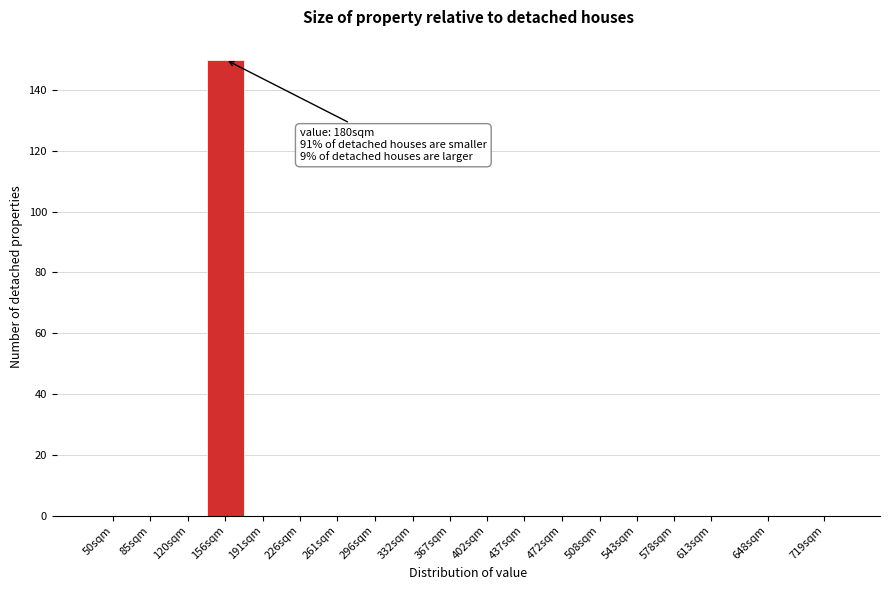

Reading left to right, what are all the values shown in this chart?

50sqm=0	85sqm=0	120sqm=0	156sqm=150	191sqm=0	226sqm=0	261sqm=0	296sqm=0	332sqm=0	367sqm=0	402sqm=0	437sqm=0	472sqm=0	508sqm=0	543sqm=0	578sqm=0	613sqm=0	648sqm=0	719sqm=0